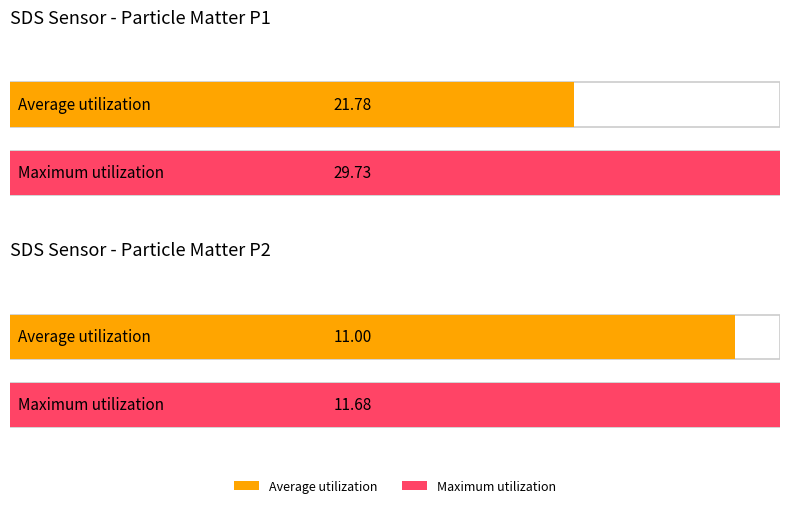

True or false: SDS_P1 has a value of 53.4 at 00:11.

False